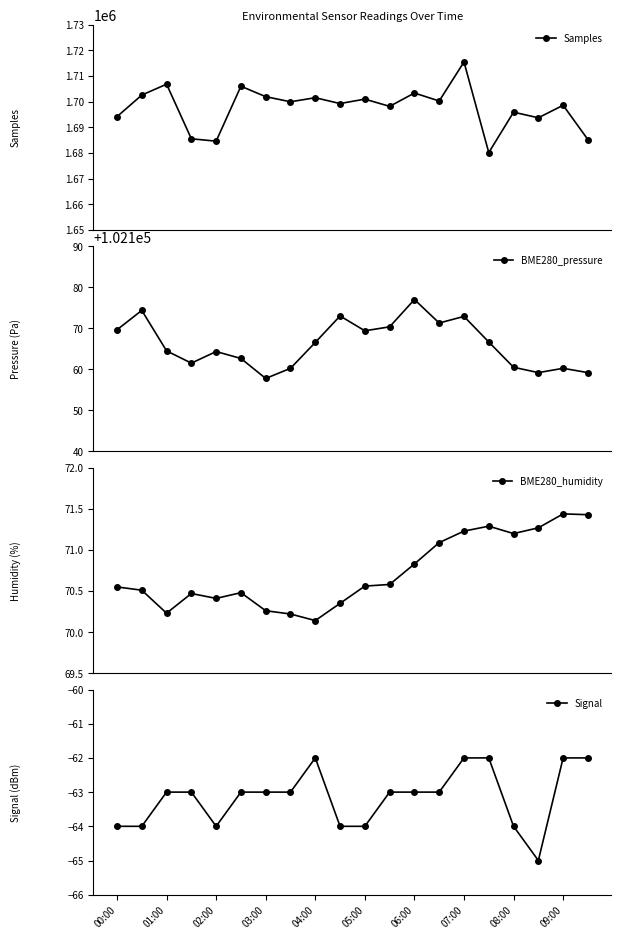

How many distinct data groups are displayed?

4